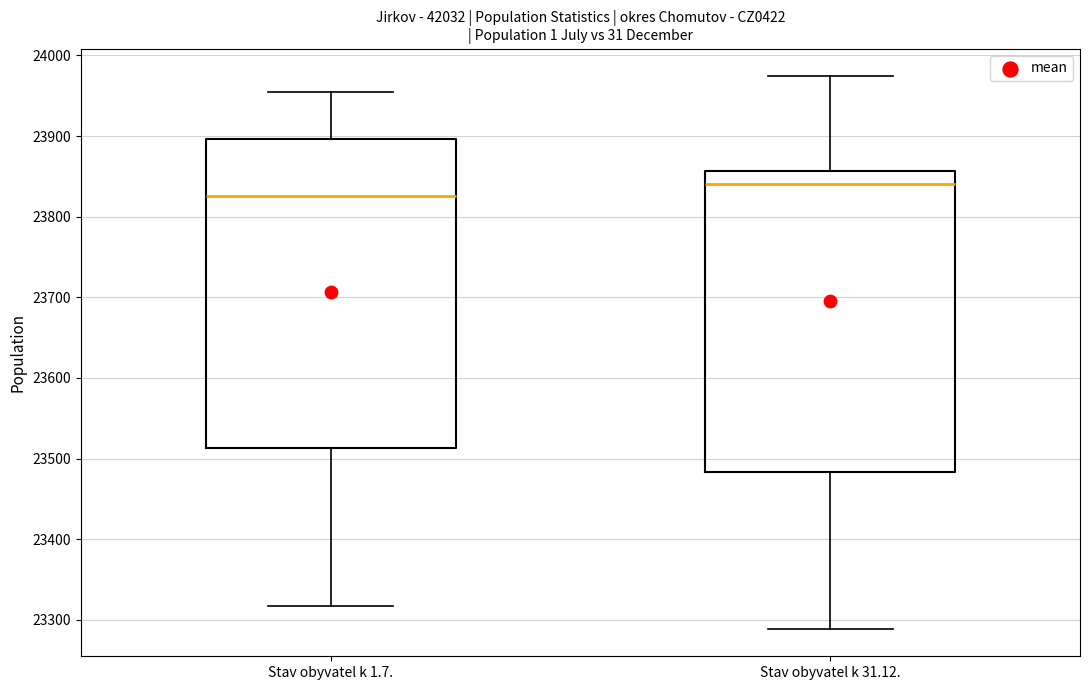

Reading left to right, transcribe this box plot: for each box, give where its median line is, the range the box spans, and where its two whiskers end, as read against the y-axis. The values are not printed on the chart, so give them approximately, as read against the axis.

Stav obyvatel k 1.7.: median 23830, box 23510 to 23900, whiskers 23320 to 23950
Stav obyvatel k 31.12.: median 23840, box 23480 to 23860, whiskers 23290 to 23970